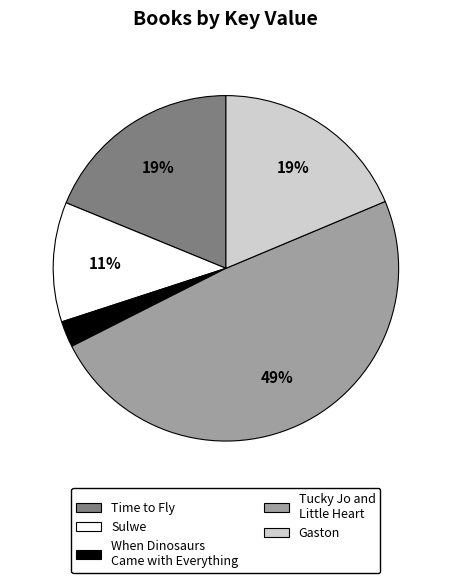

Which category has the biggest portion of the pie?

Tucky Jo and Little Heart